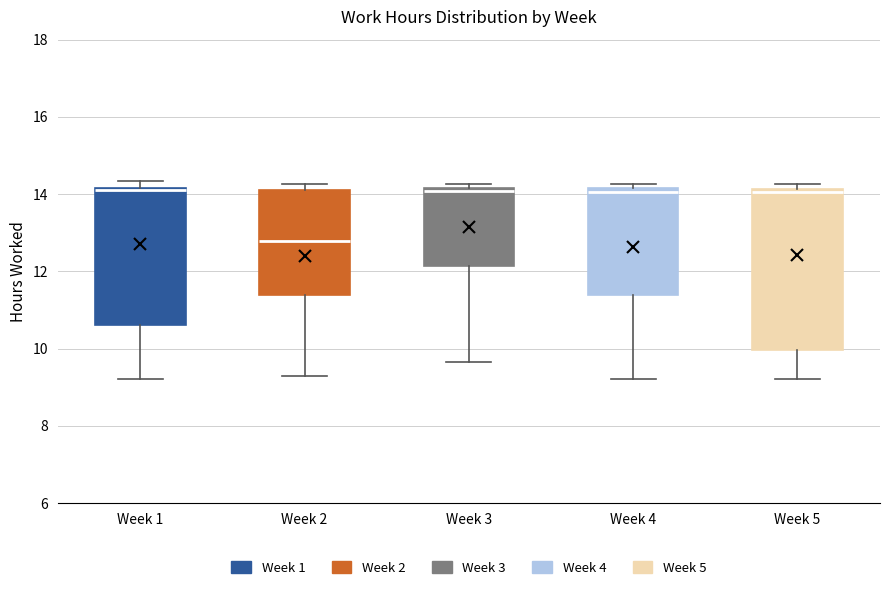

Which box is the tallest, from its lower edge to its upper edge?

Week 5